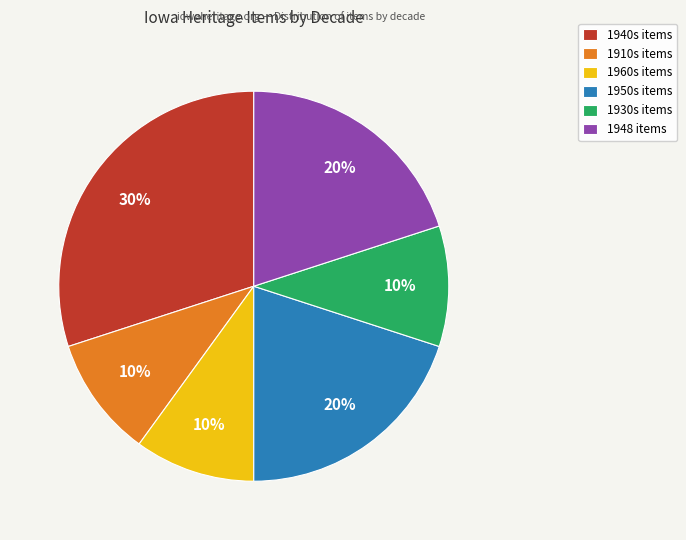

Which slice is the largest?

1940s items